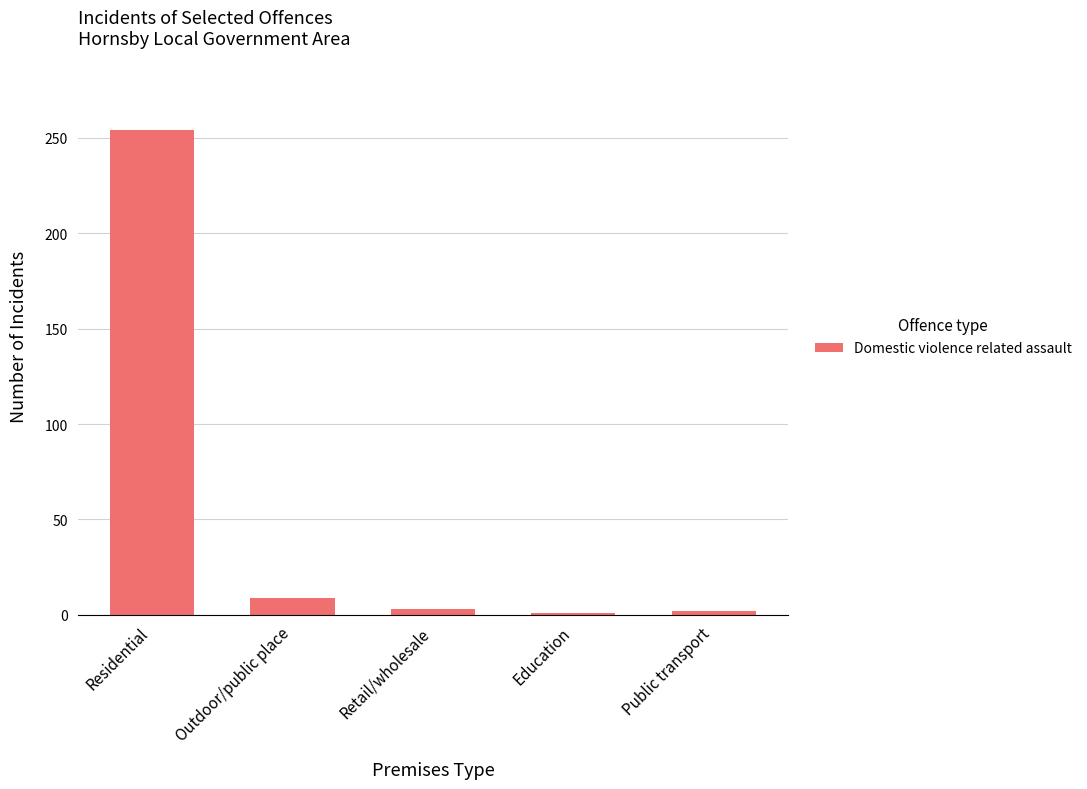

What is the change in value from Residential to Public transport?

-252